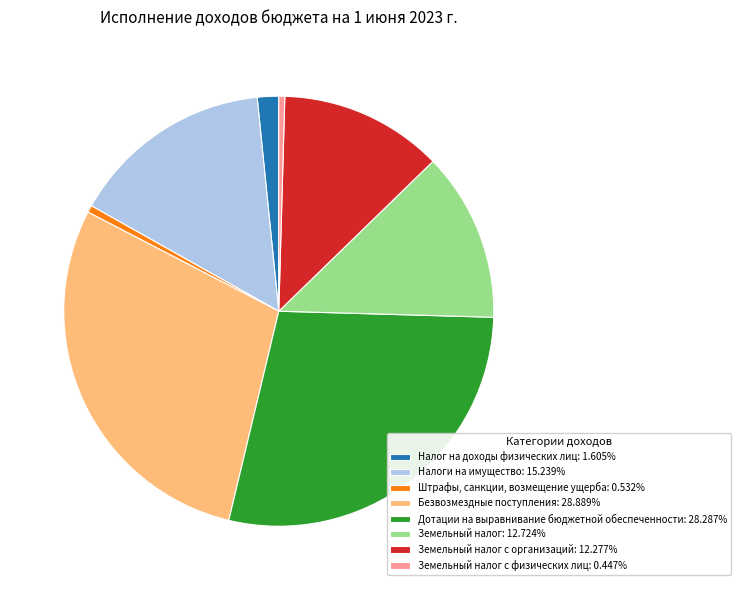

Do Земельный налог с физических лиц: 0.447% and Штрафы, санкции, возмещение ущерба: 0.532% together represent more than half of the pie?

No